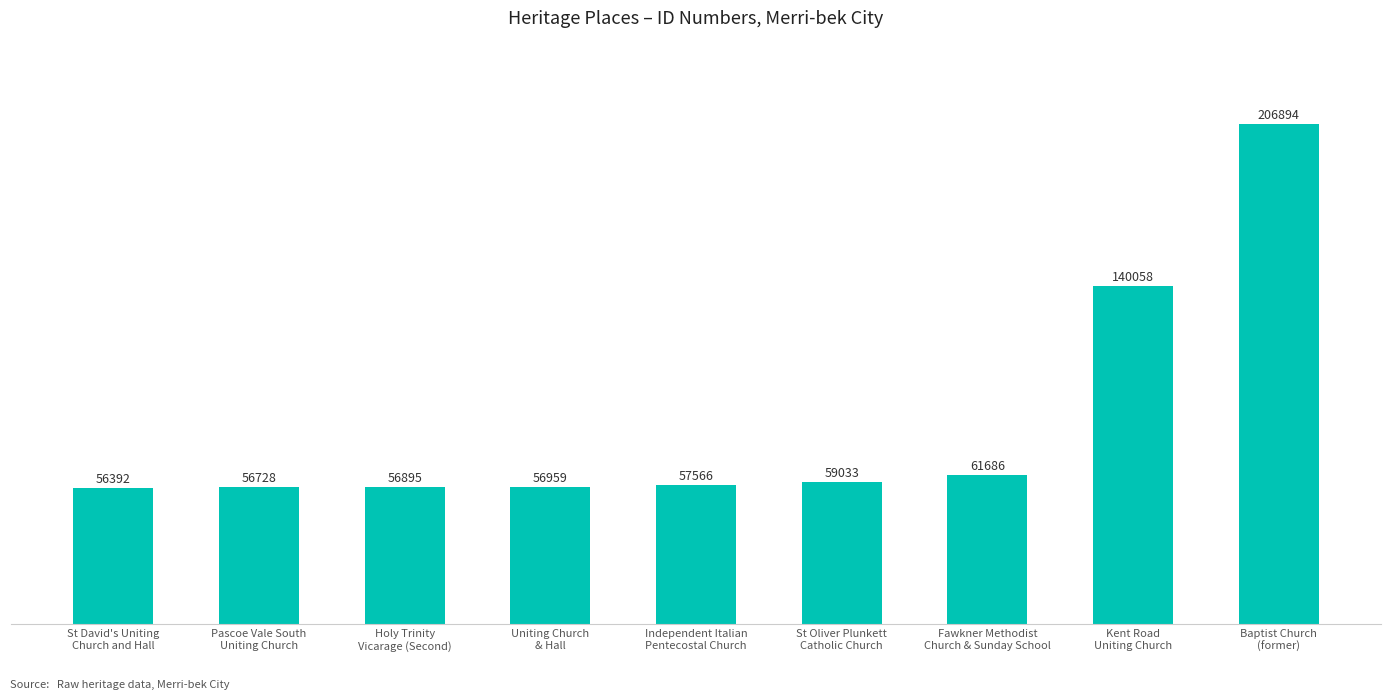

What is the sum of the values at Uniting Church
& Hall and Kent Road
Uniting Church?

197017